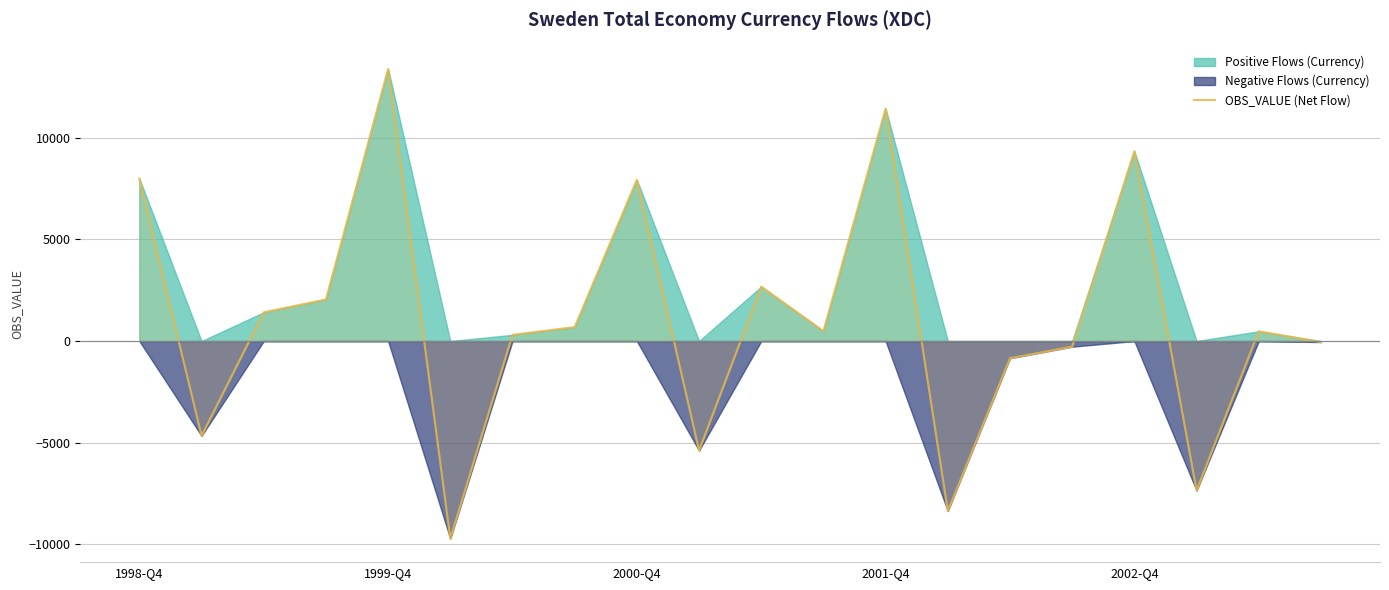

What is the minimum value shown in the chart?

-9713